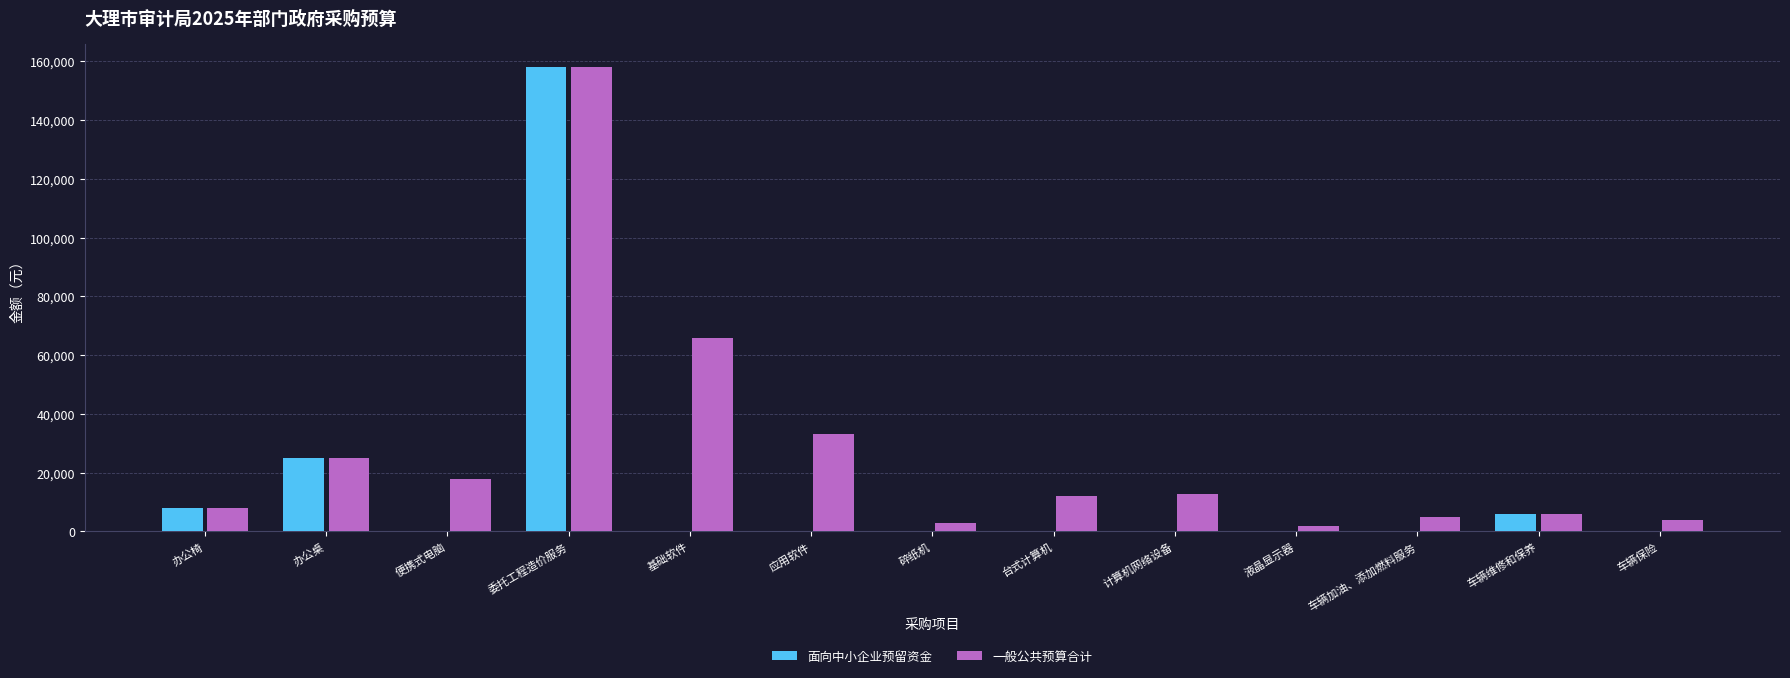

Which series has the widest spread of values?

面向中小企业预留资金